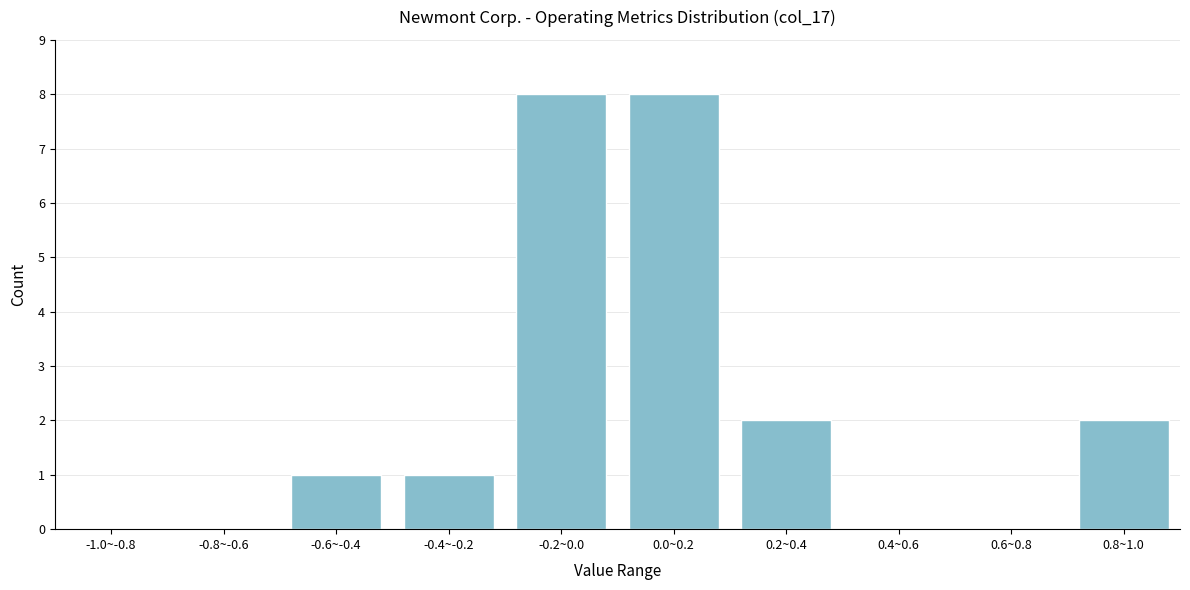

Reading right to left, what are all the values shown in this chart?

0.8~1.0=2	0.6~0.8=0	0.4~0.6=0	0.2~0.4=2	0.0~0.2=8	-0.2~0.0=8	-0.4~-0.2=1	-0.6~-0.4=1	-0.8~-0.6=0	-1.0~-0.8=0